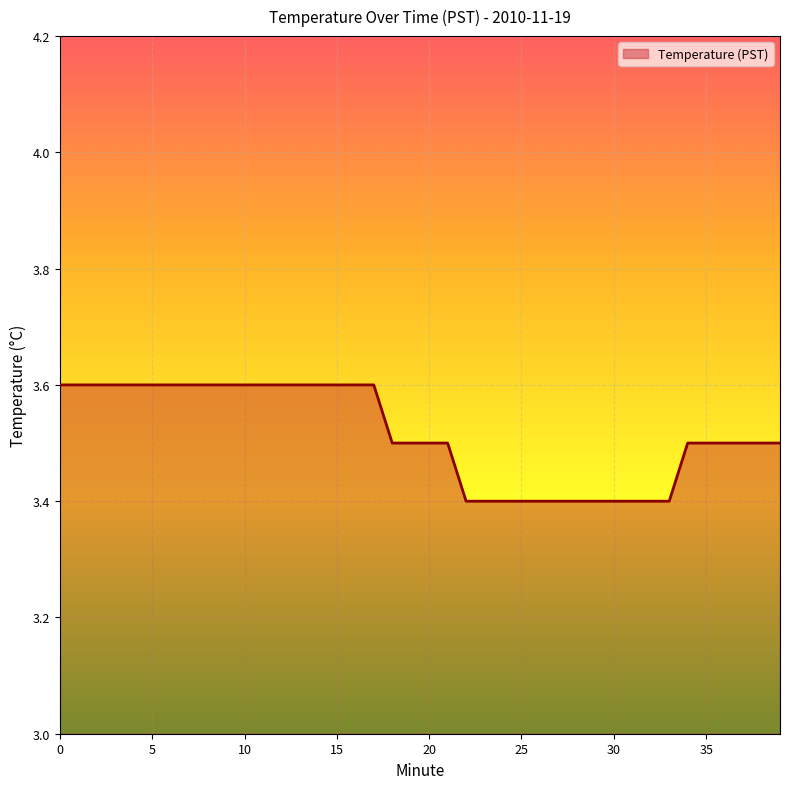

What is the minimum value shown in the chart?

3.4